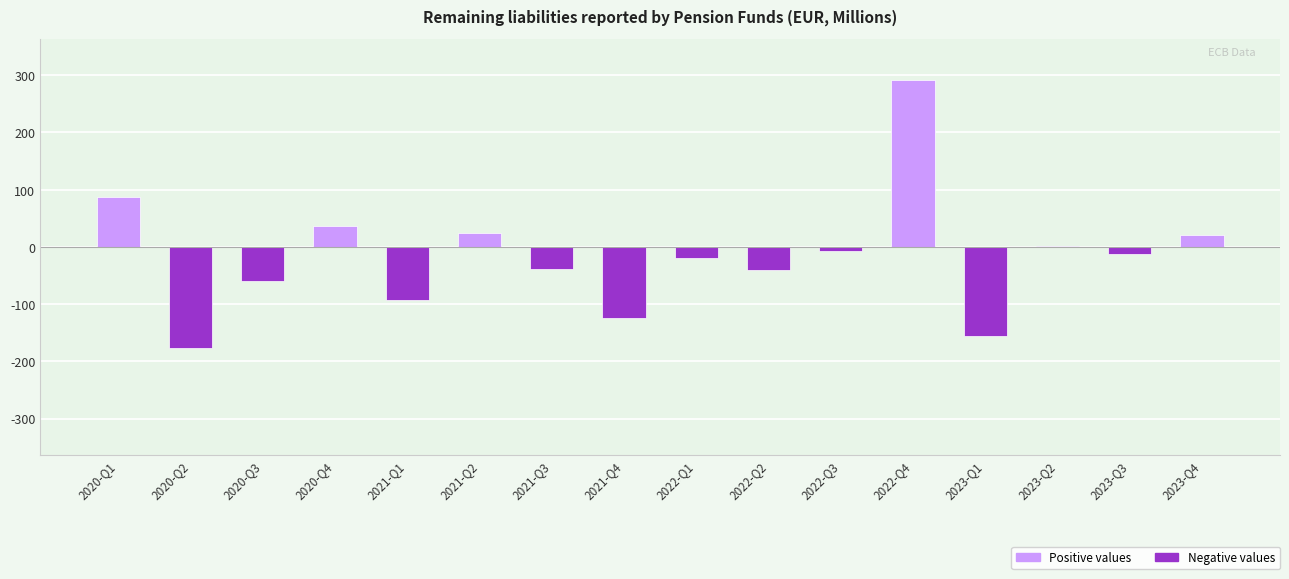

What is the maximum value shown in the chart?

291.0